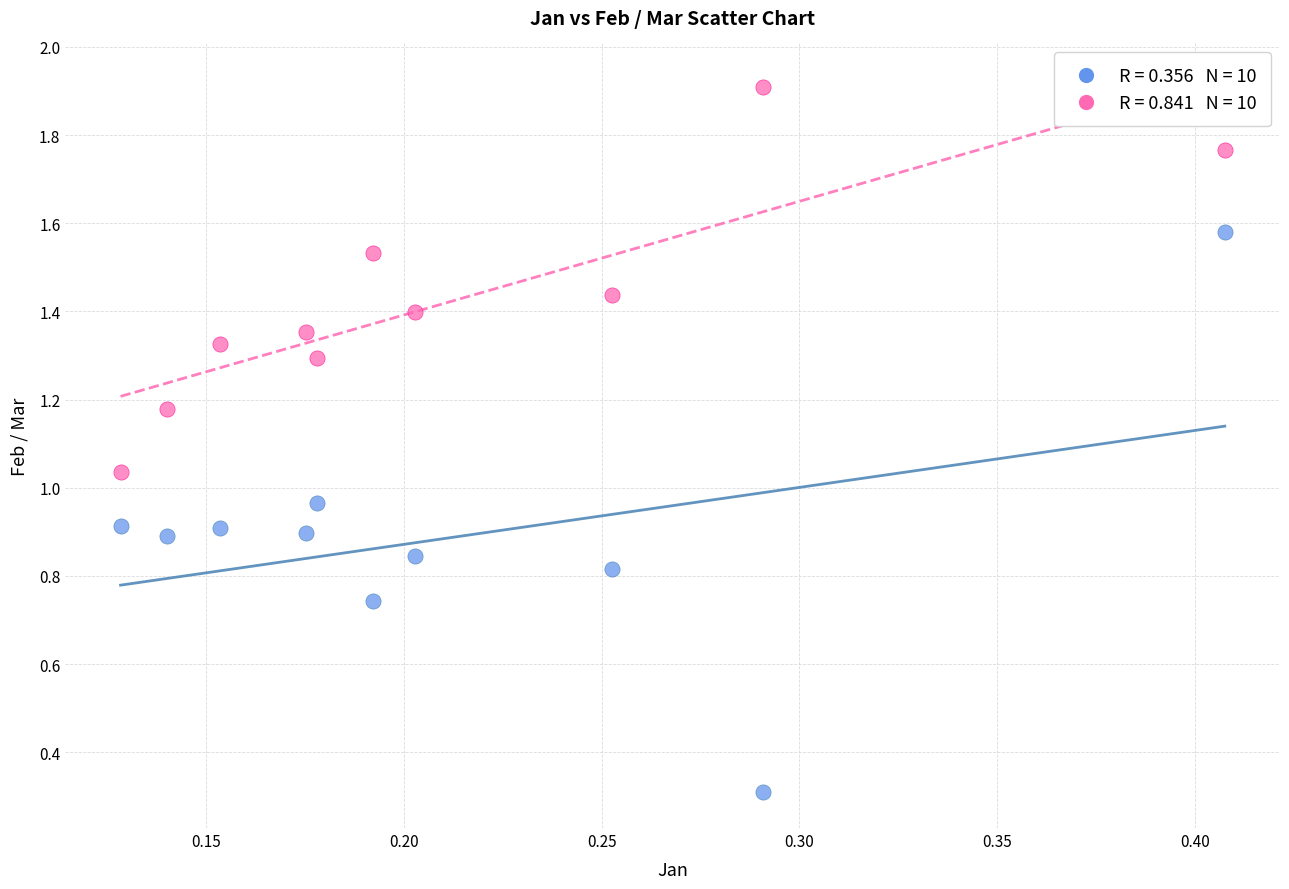

Across all data points, what is the range of X values (max minus min)?

0.3